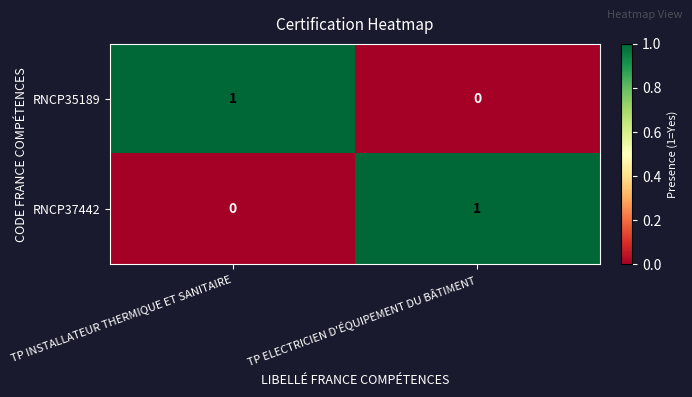

List the labels in order of RNCP35189 value, largest first.

TP INSTALLATEUR THERMIQUE ET SANITAIRE, TP ELECTRICIEN D'ÉQUIPEMENT DU BÂTIMENT